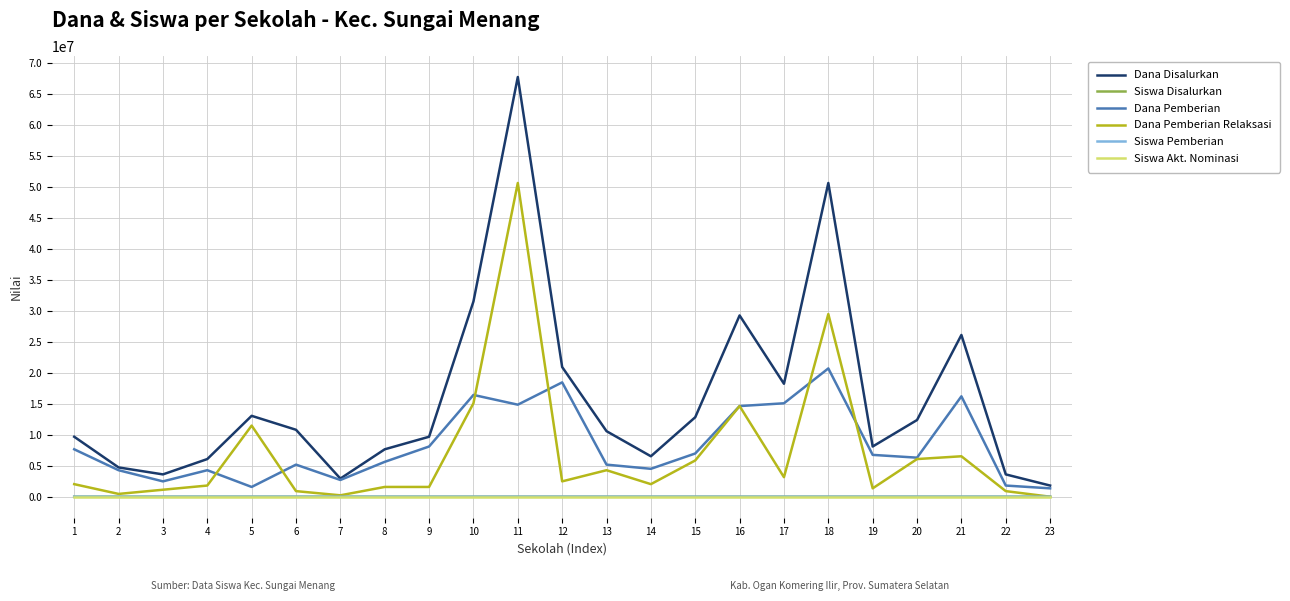

Is the value of Siswa Disalurkan at 6 greater than the value of Dana Pemberian Relaksasi at 9?

No